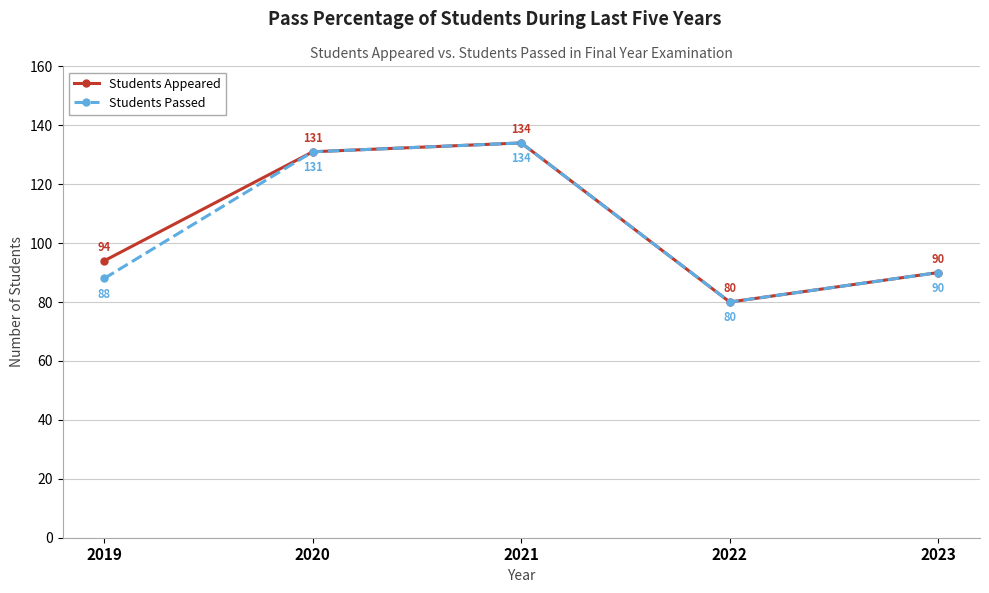

Read the Students Appeared value at 2022, to the nearest 5.

80